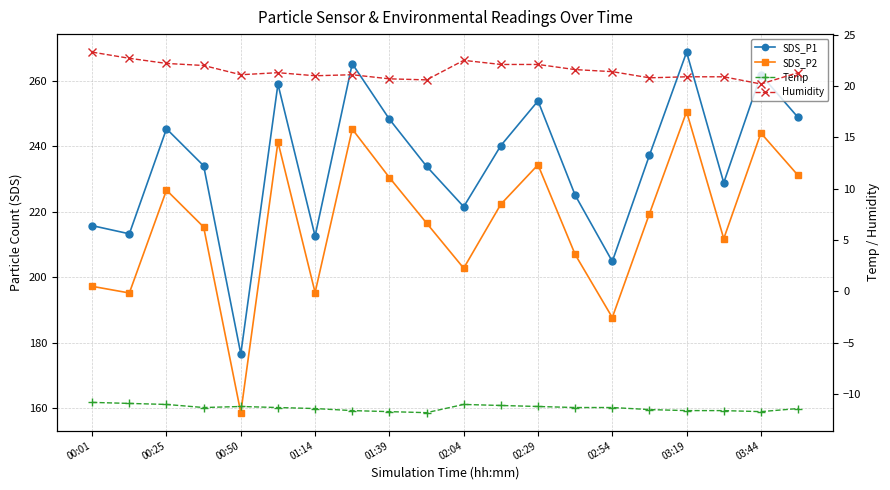

Between 02:29 and 02:54, which series saw the biggest shift?

SDS_P1